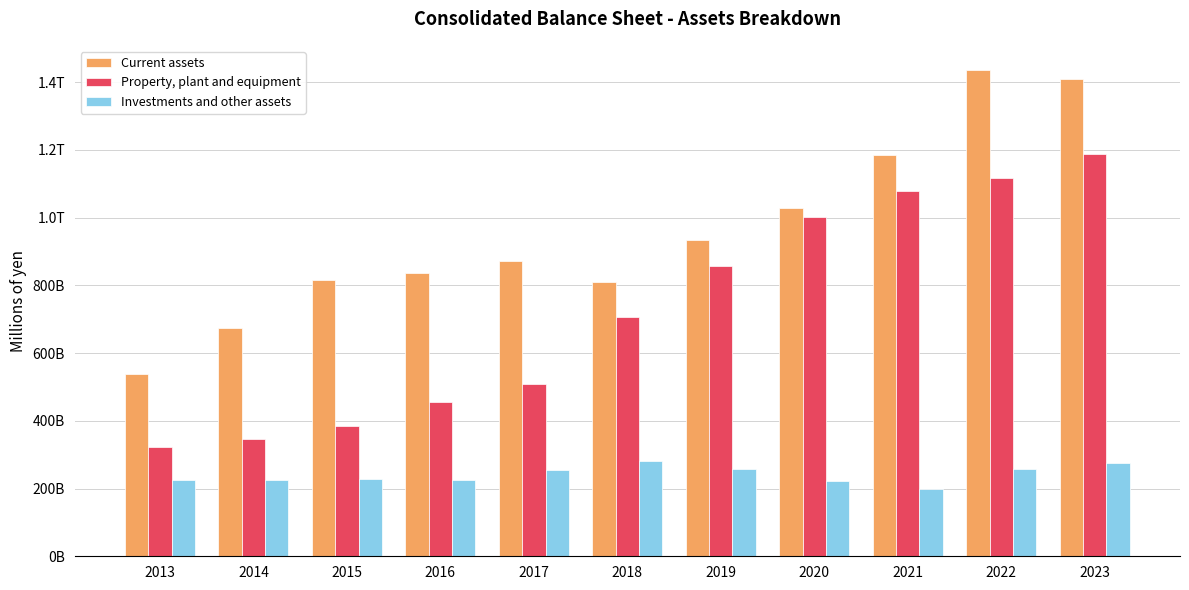

Reading left to right, transcribe all the data shown in this chart.

Current assets: 2013=538098	2014=672981	2015=815849	2016=835369	2017=871431	2018=810260	2019=933941	2020=1027227	2021=1184180	2022=1435206	2023=1408090
Property, plant and equipment: 2013=323922	2014=346473	2015=385986	2016=455862	2017=507969	2018=705229	2019=856453	2020=1002210	2021=1078838	2022=1116602	2023=1188198
Investments and other assets: 2013=225124	2014=224233	2015=229468	2016=226553	2017=255599	2018=281524	2019=258499	2020=220793	2021=199243	2022=257363	2023=276475